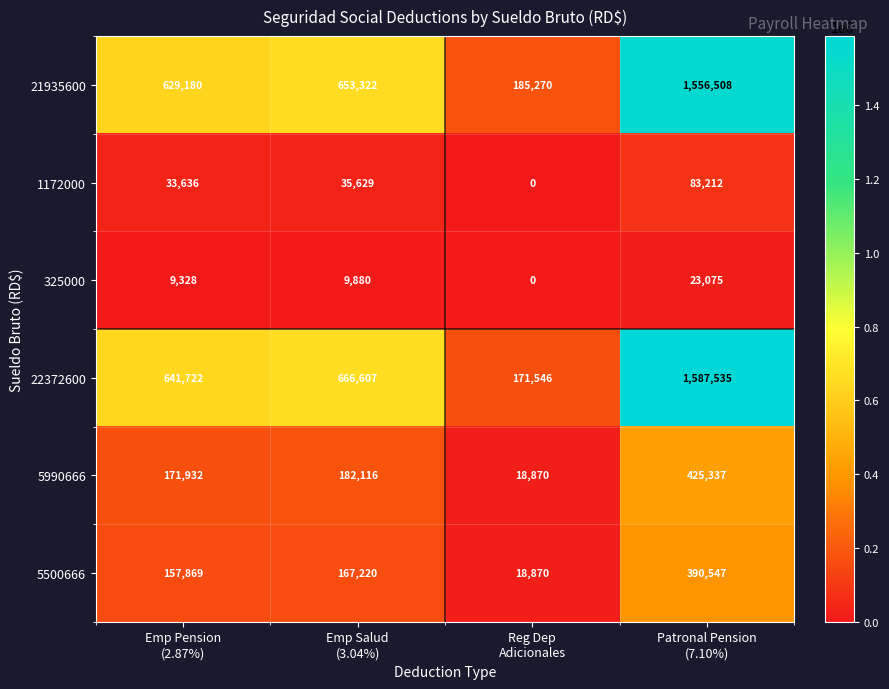

What is the maximum value for 325000?

23075